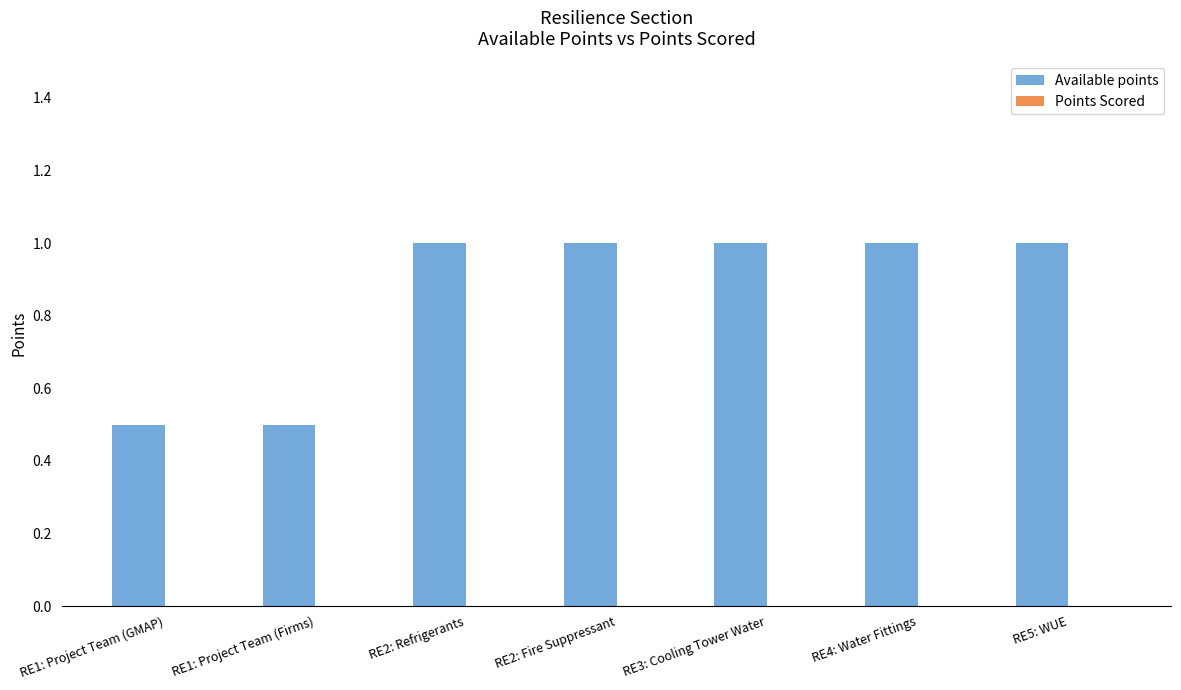

Are the bars grouped side by side (vs. stacked)?

No